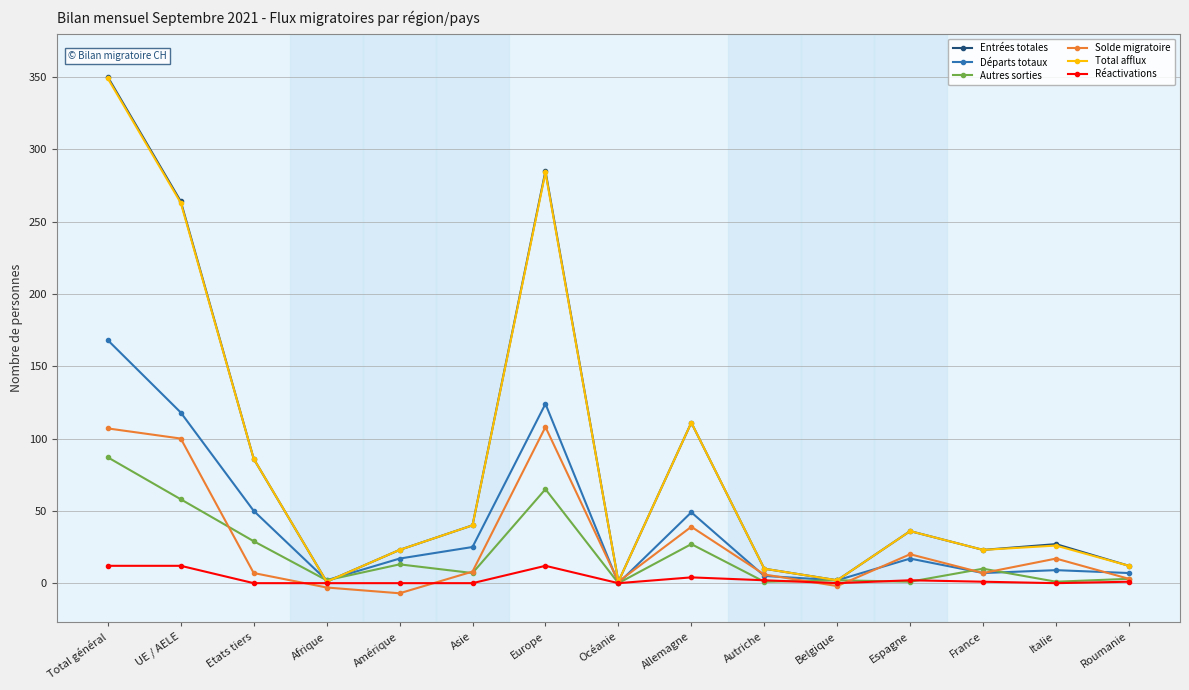

What is the label of the 14th point from the right?

UE / AELE